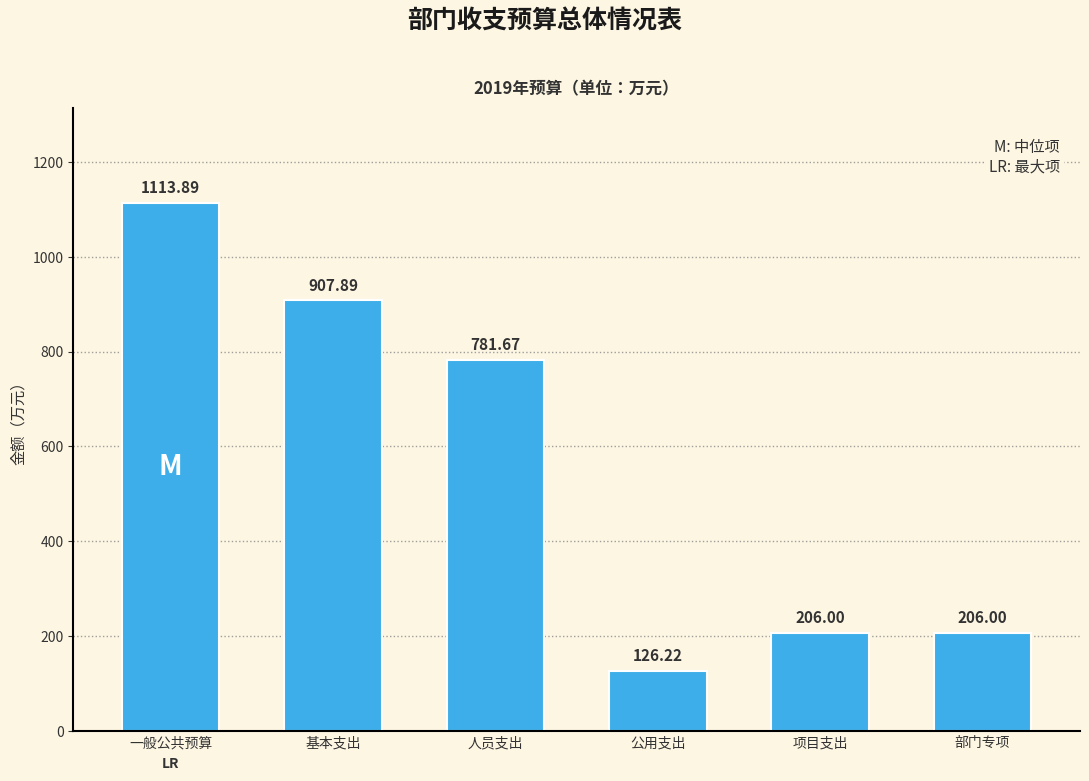

Where is the data nearest to the value 620?

人员支出